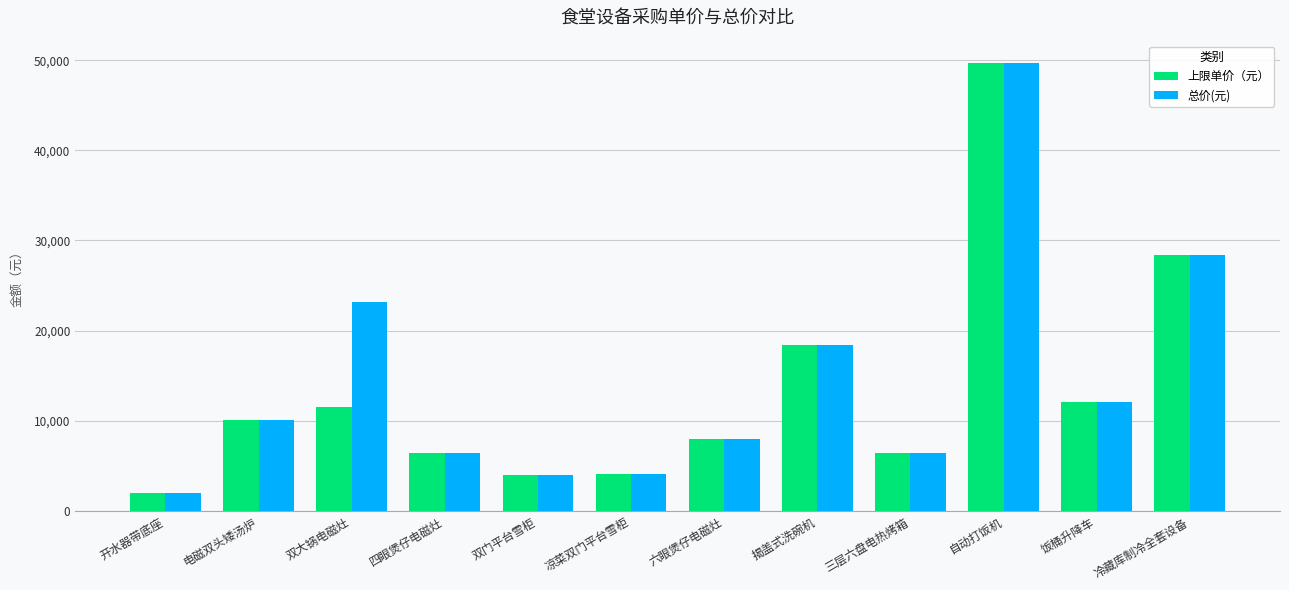

How many bars are there in total?

24